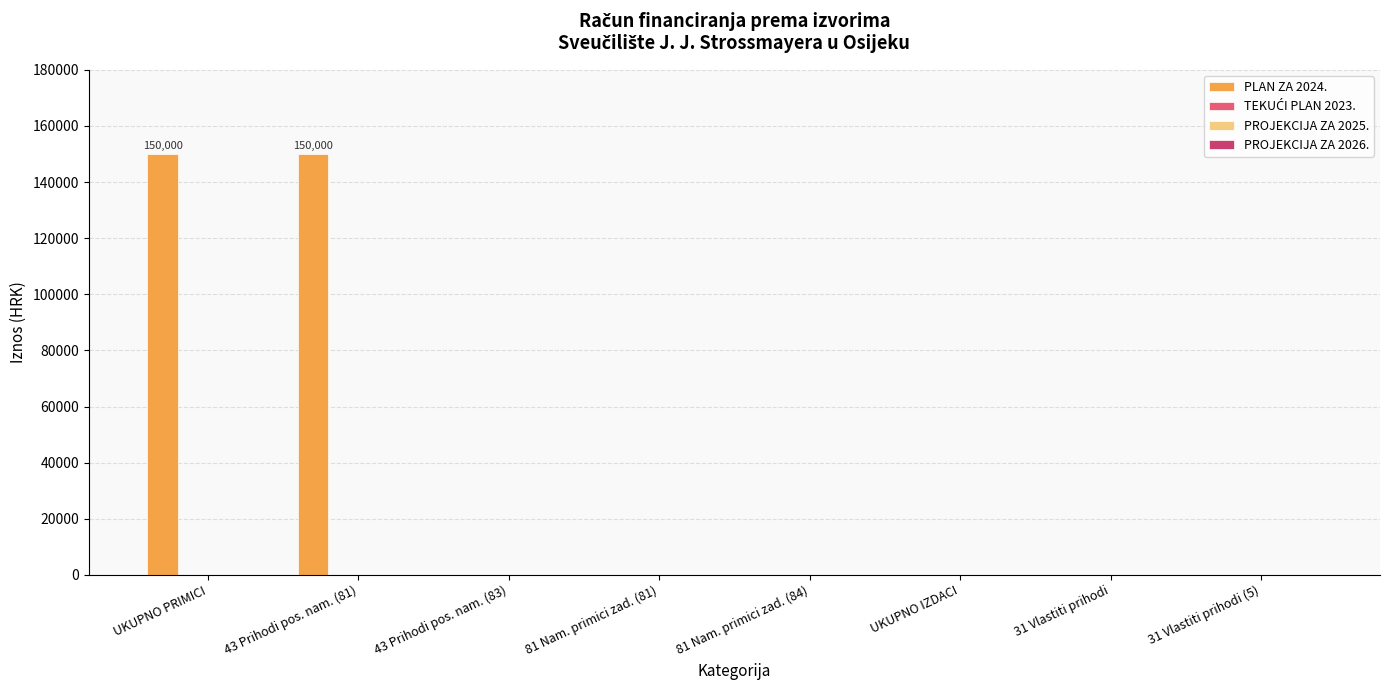

What is the sum of all values?

300000